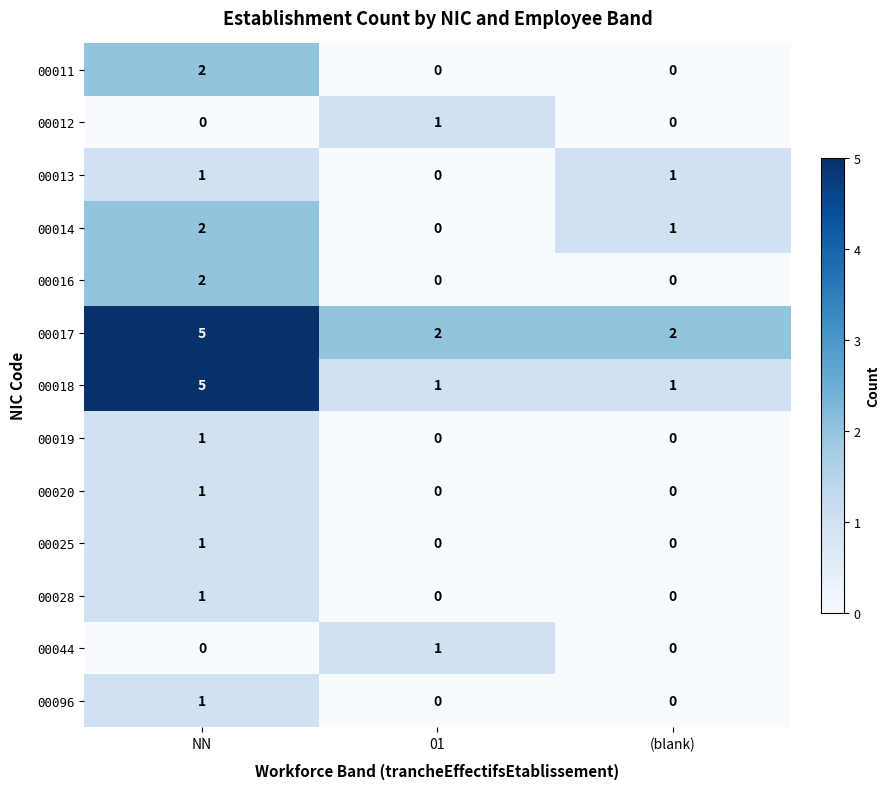

What is the difference between the maximum and minimum values in the 00018 series?

4